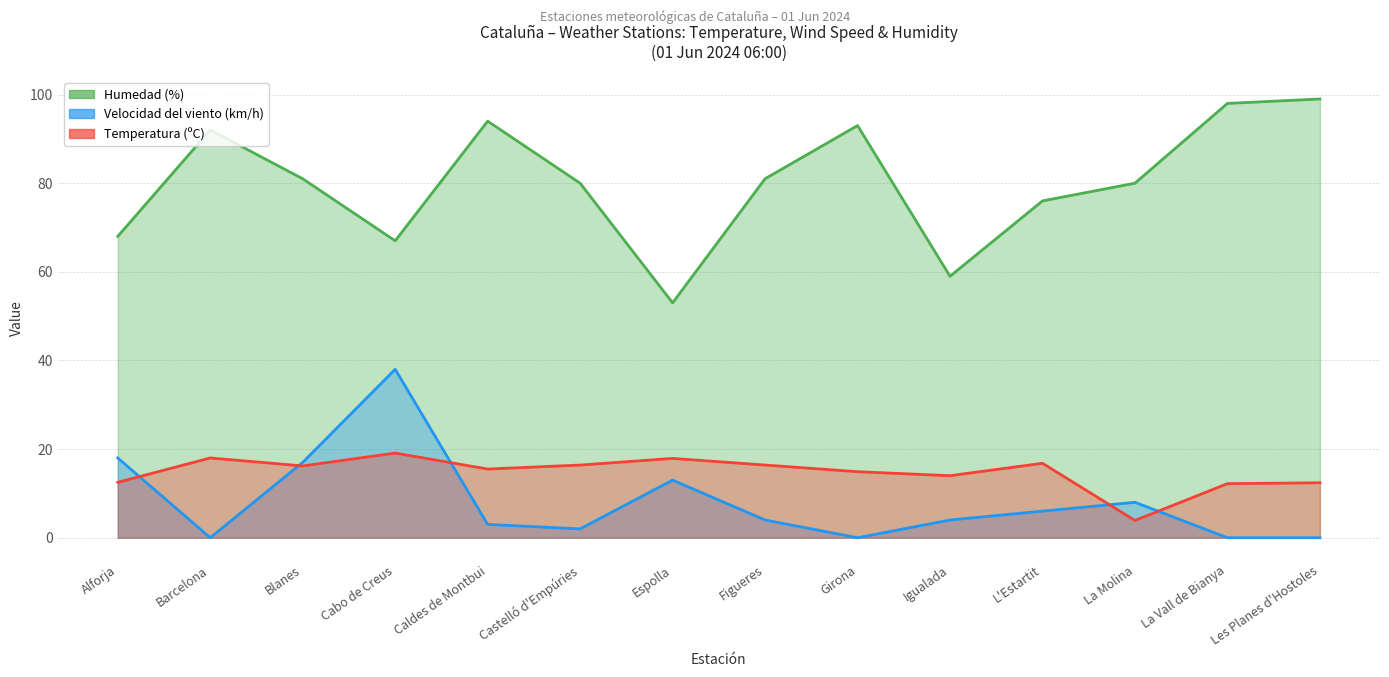

What is the highest value of the Velocidad del viento (km/h) series?

38.0